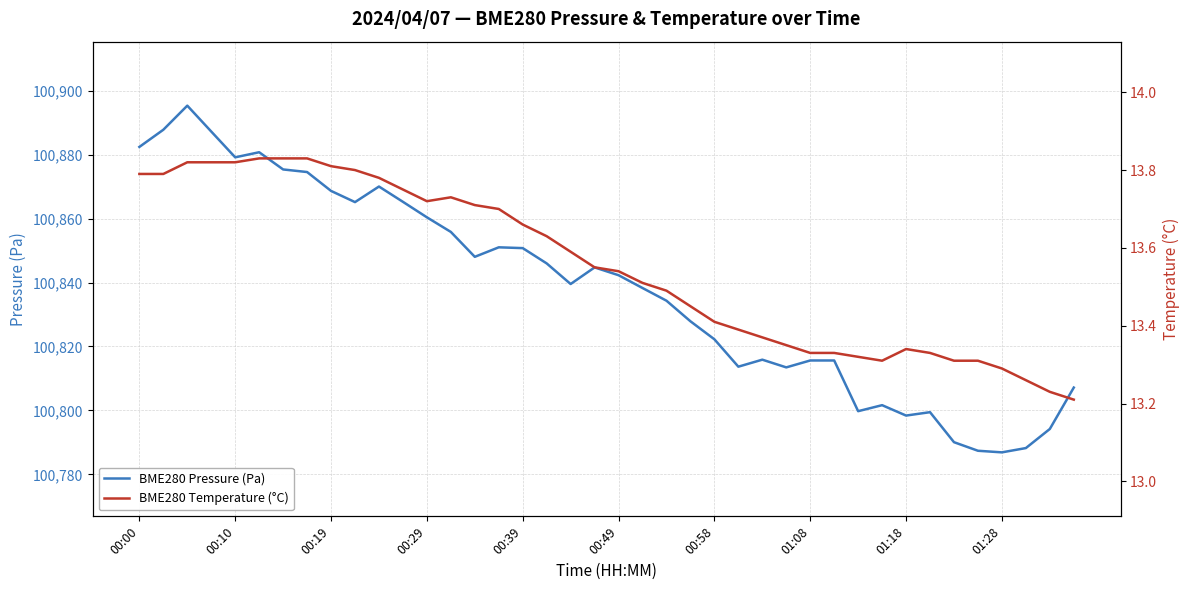

Between 21 and 29, which series saw the biggest shift?

BME280 Pressure (Pa)